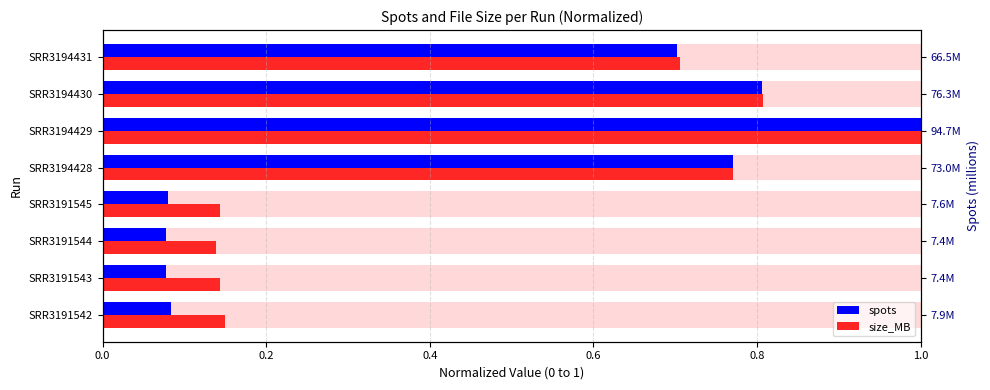

The value of size_MB at SRR3194431 is 0.7. True or false?

True